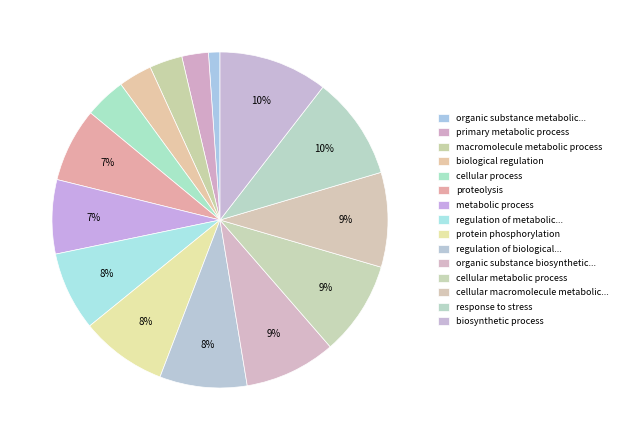

What is the largest slice in the pie chart?

biosynthetic process